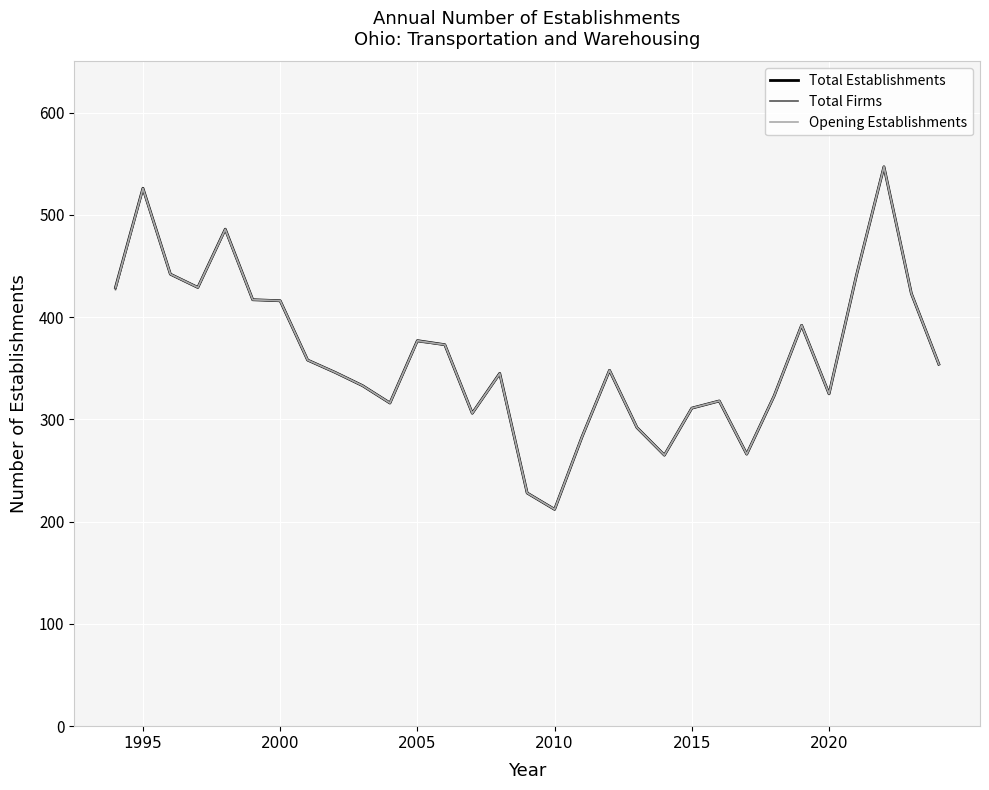

Does the chart display data point markers on the line(s)?

No